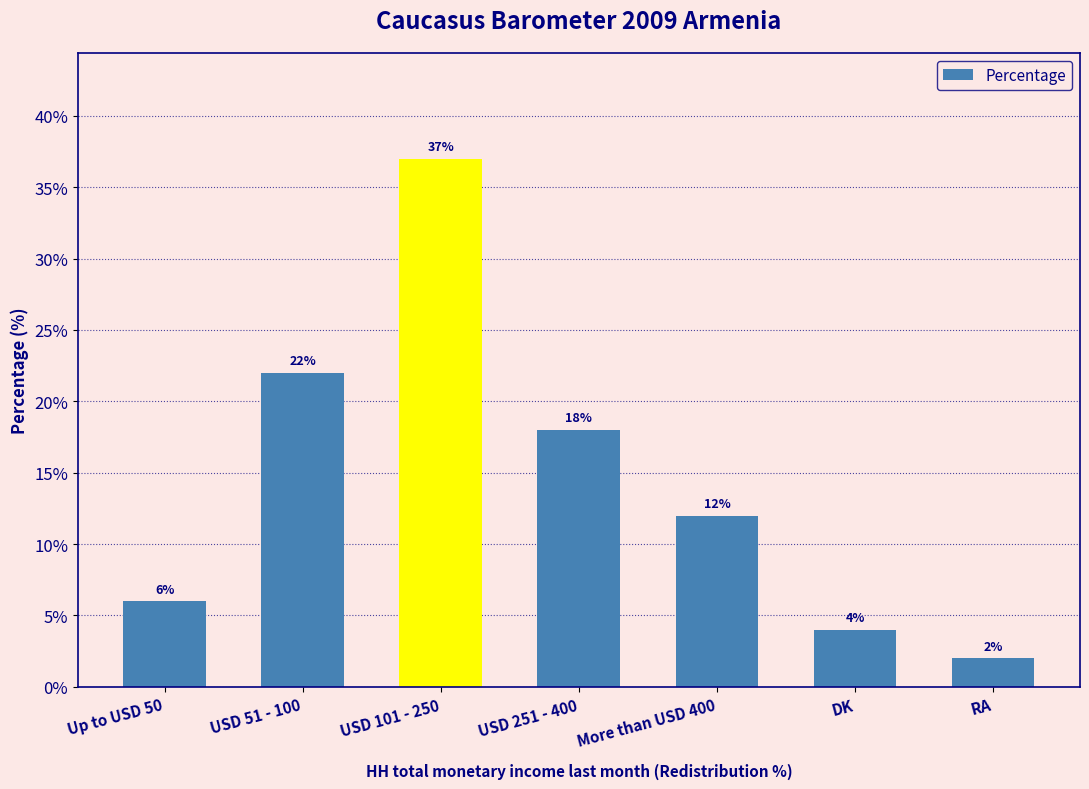

What is the value of the 4th bar from the left?

18